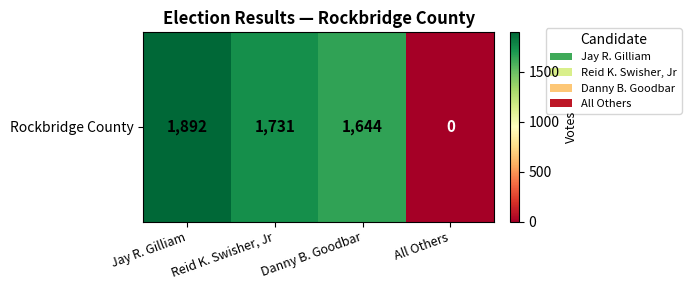

What is the approximate value at Reid K. Swisher, Jr, to the nearest 50?

1750